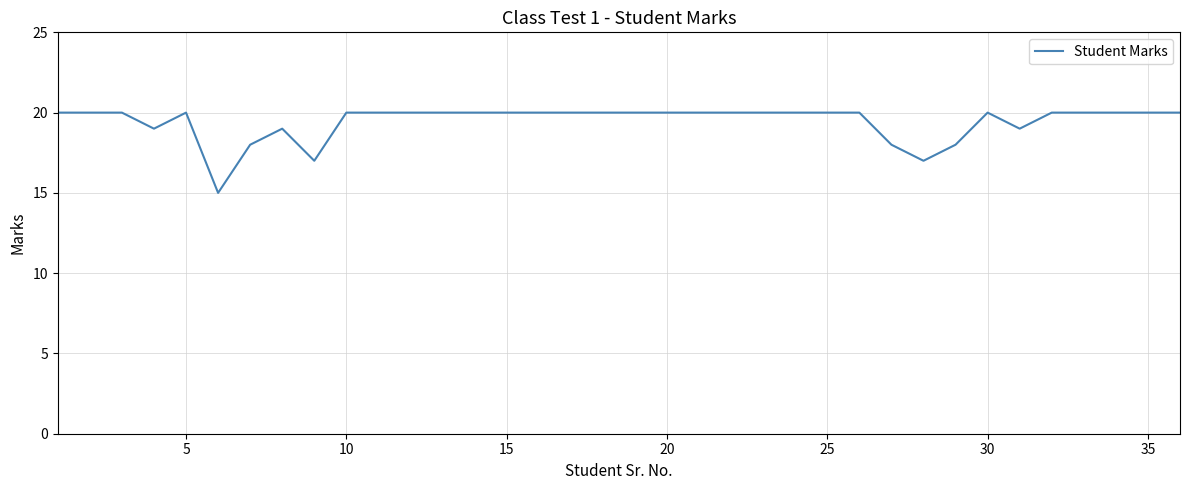

Is this an area chart (filled region under the line)?

No